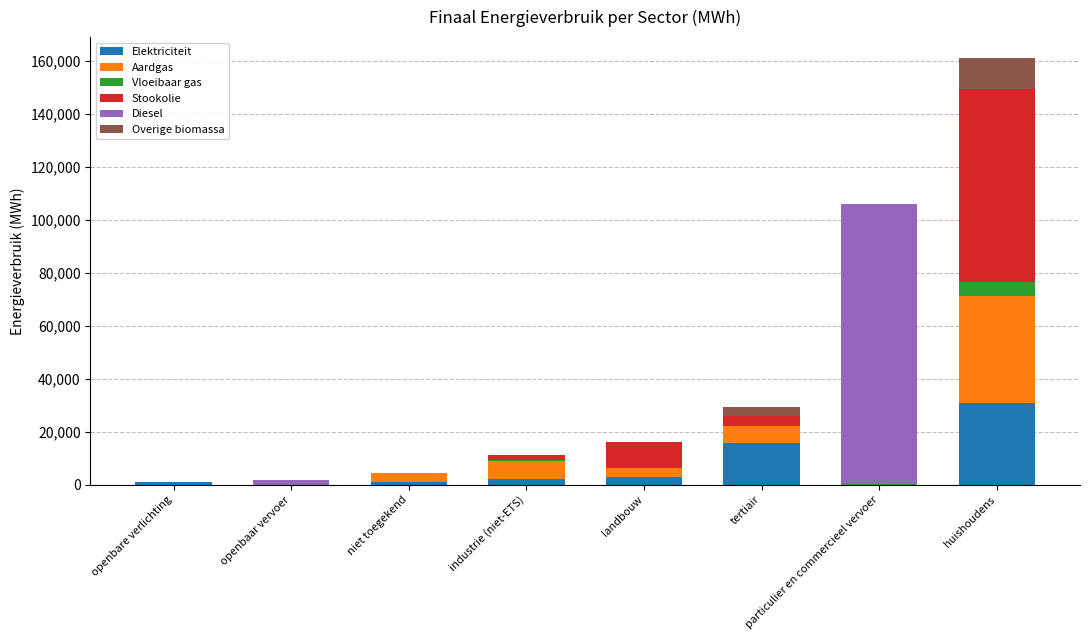

At which category is the sum across all series the highest?

huishoudens